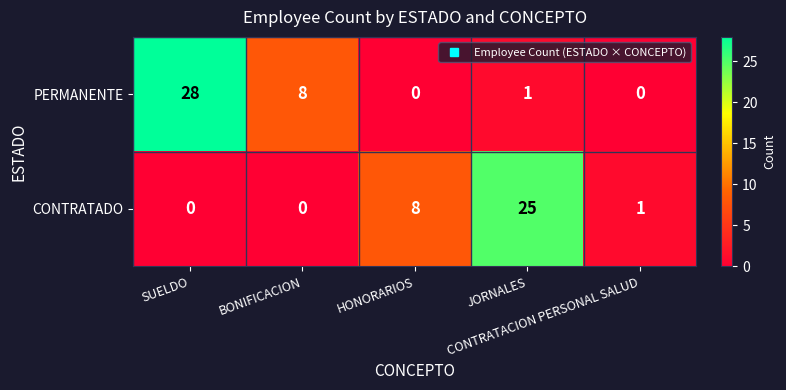

What is the highest value of the PERMANENTE series?

28